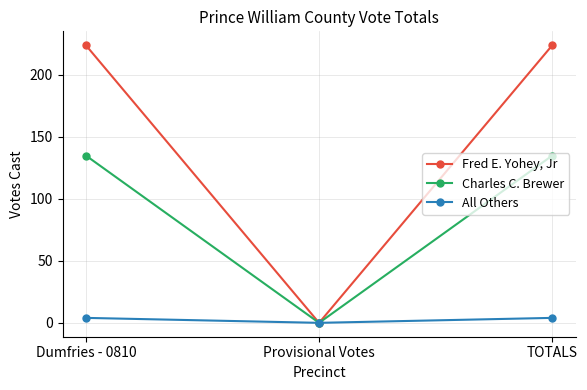

What is the difference between the highest and lowest values at Dumfries - 0810?

220